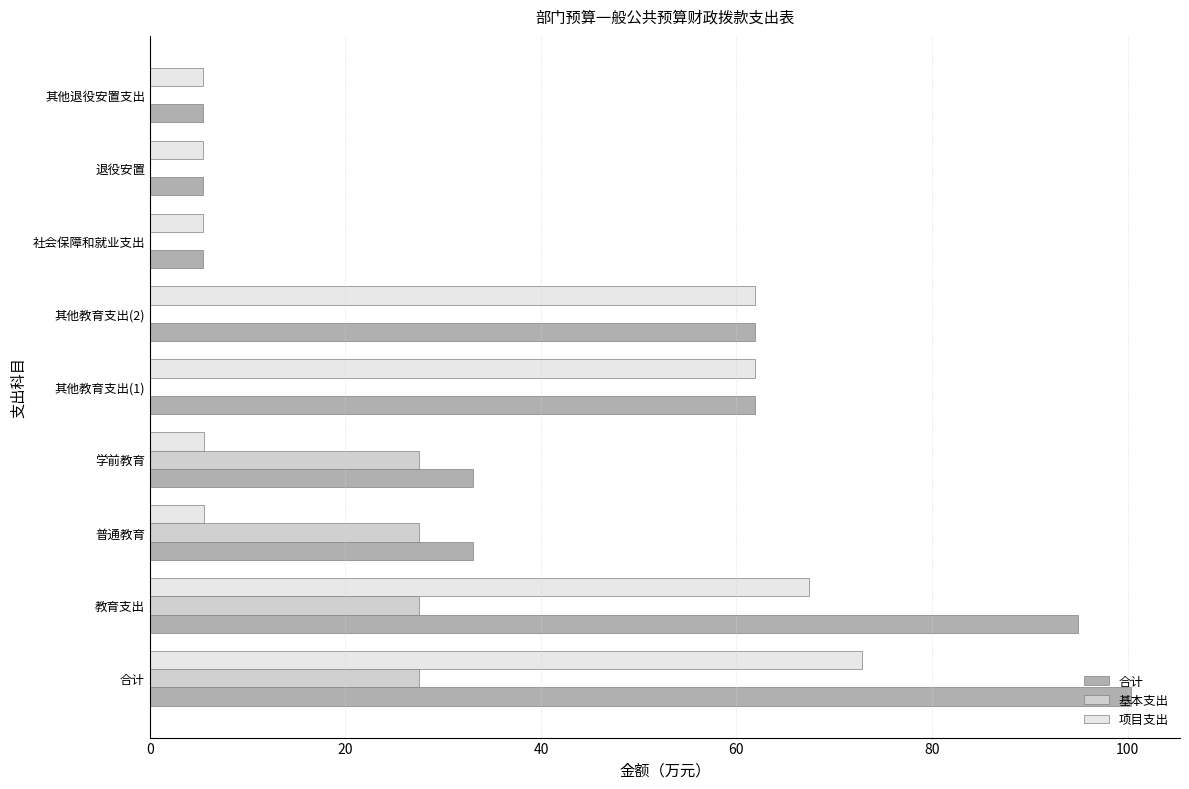

What is the sum of all 合计 values?

401.4